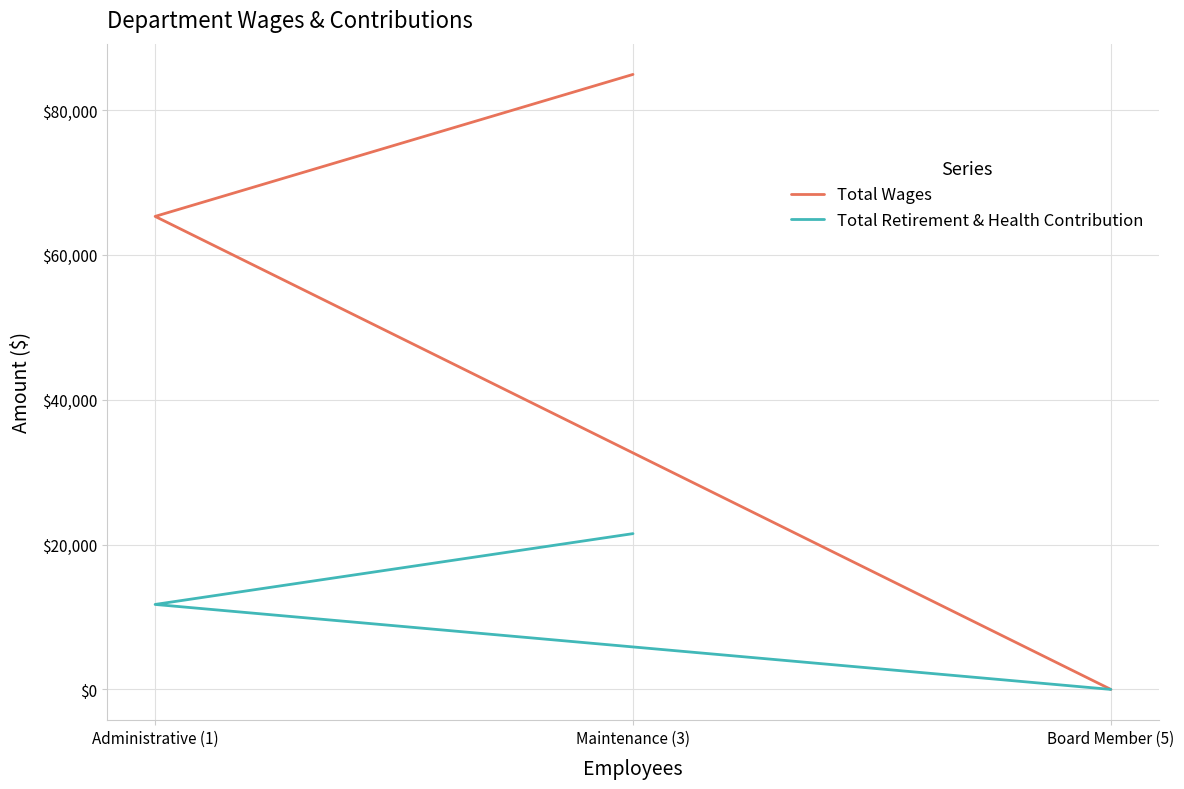

Reading left to right, list all the values displayed in this chart.

Total Wages: 84933	65325	0
Total Retirement & Health Contribution: 21515	11735	0